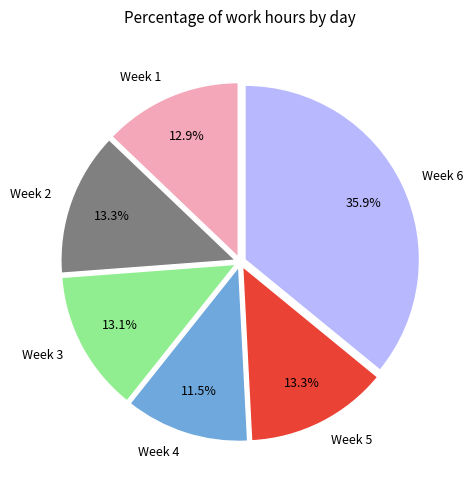

What is the ratio of the value at Week 4 to the value at Week 6?

0.3